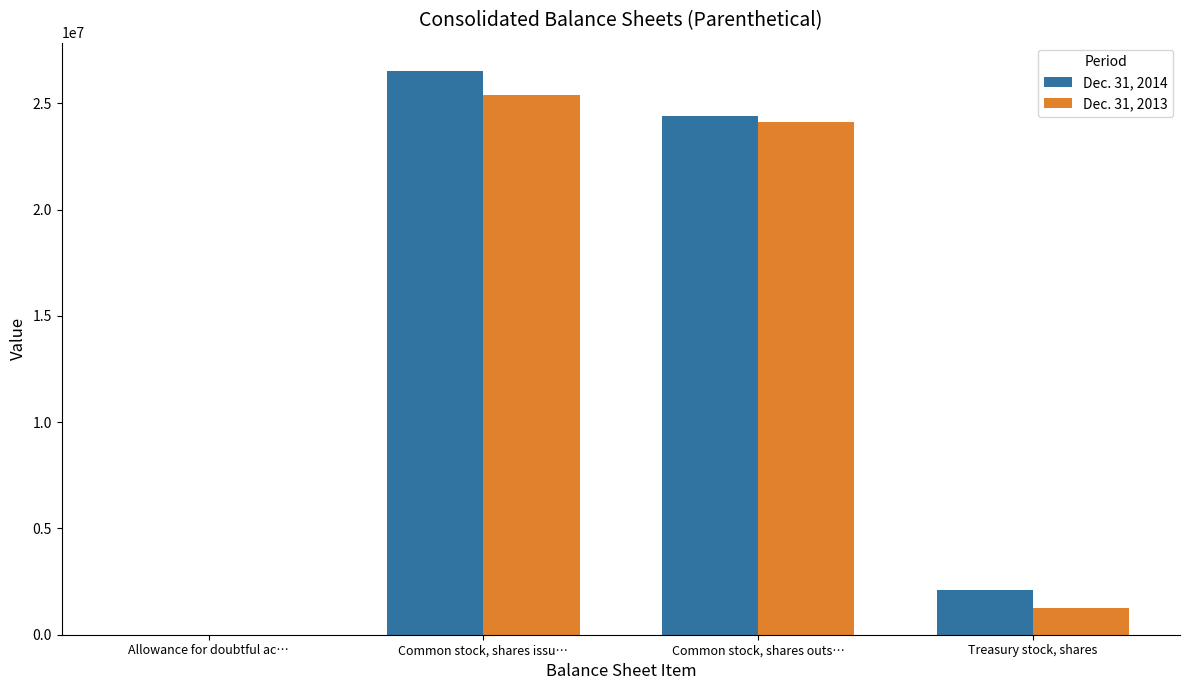

Is it true that Dec. 31, 2014 equals 38758408 at Common stock, shares outs…?

False